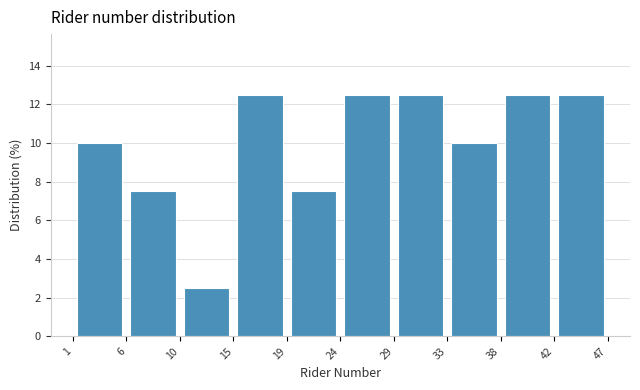

Reading left to right, transcribe this chart: for each bar, give the range it covers on the x-axis and its height. The values are not printed on the chart, so give them approximately, as read against the axis.

1 to 6: 10.0
6 to 10: 7.6
10 to 15: 2.6
15 to 19: 12.6
19 to 24: 7.6
24 to 29: 12.6
29 to 33: 12.6
33 to 38: 10.0
38 to 42: 12.6
42 to 47: 12.6